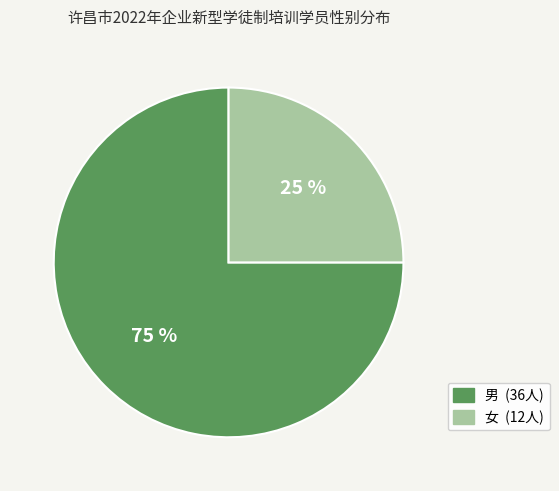

What is the ratio of the value at 男 to the value at 女?

3.0